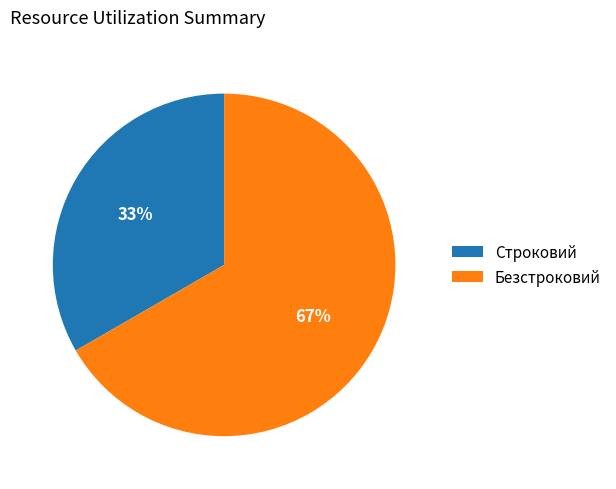

Is the sum of Строковий and Безстроковий greater than half?

Yes